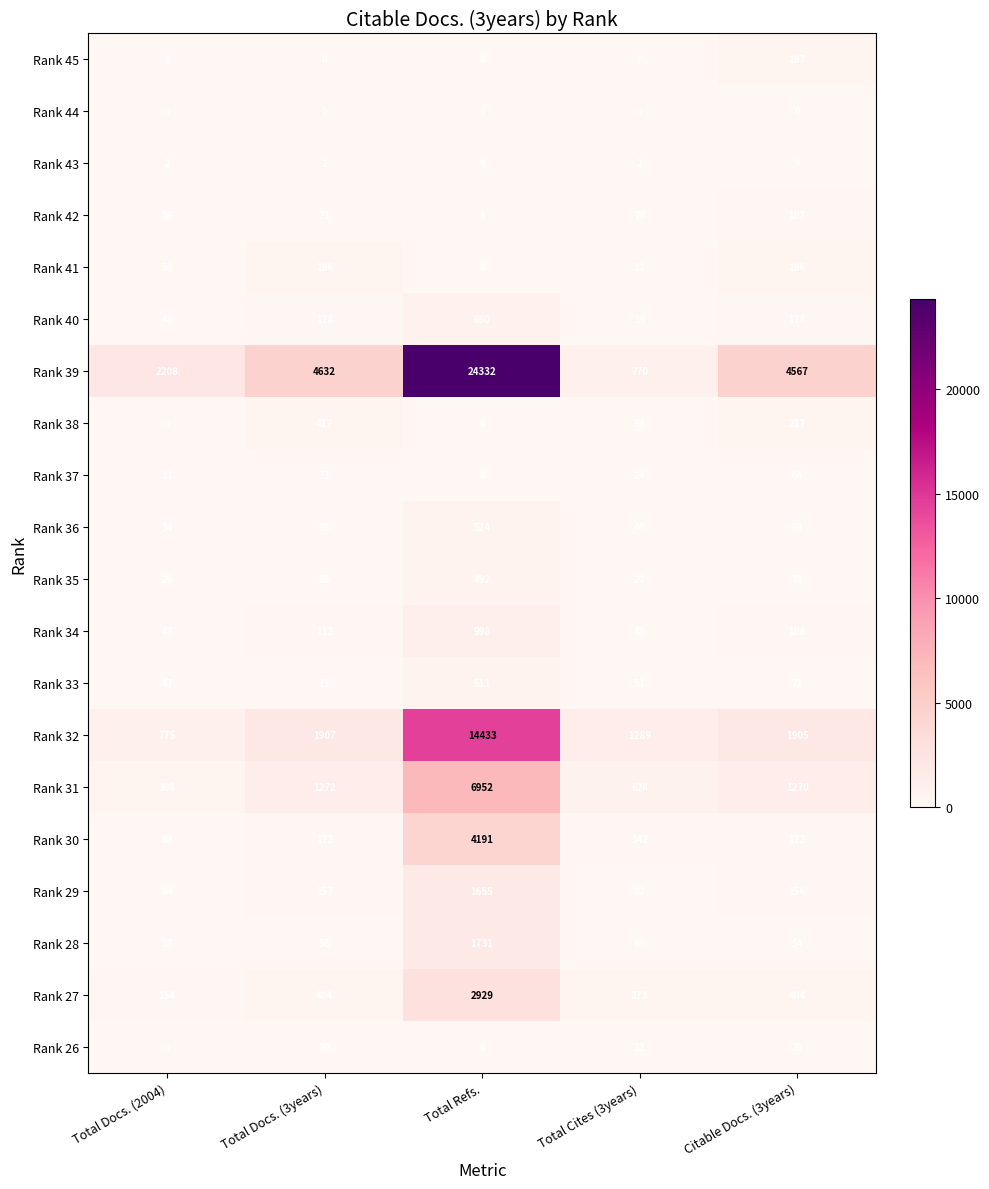

How many data points does each series have?

5